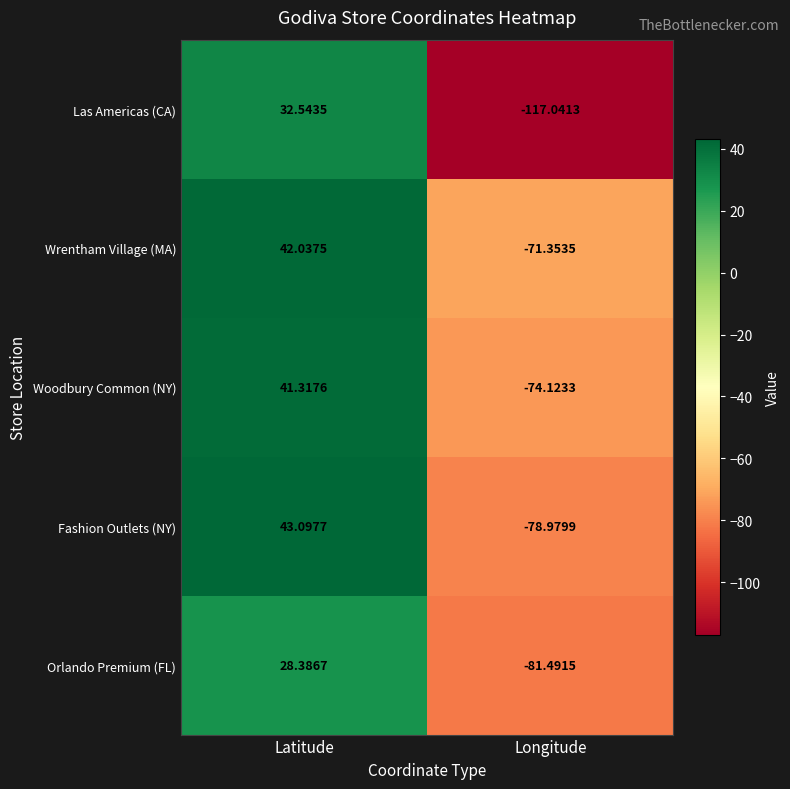

At which label does Woodbury Common (NY) first exceed 41?

Latitude